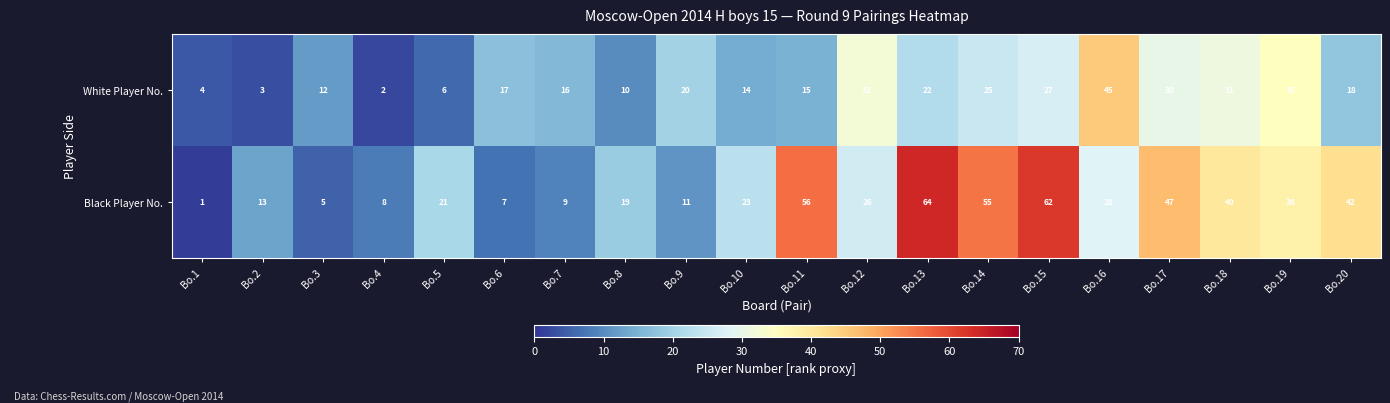

What is the sum of the Black Player No. values at Bo.15 and Bo.6?

69